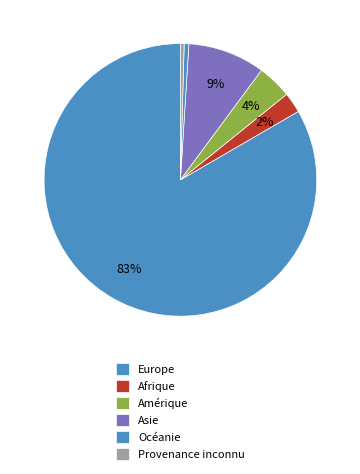

How many slices are in this pie chart?

6